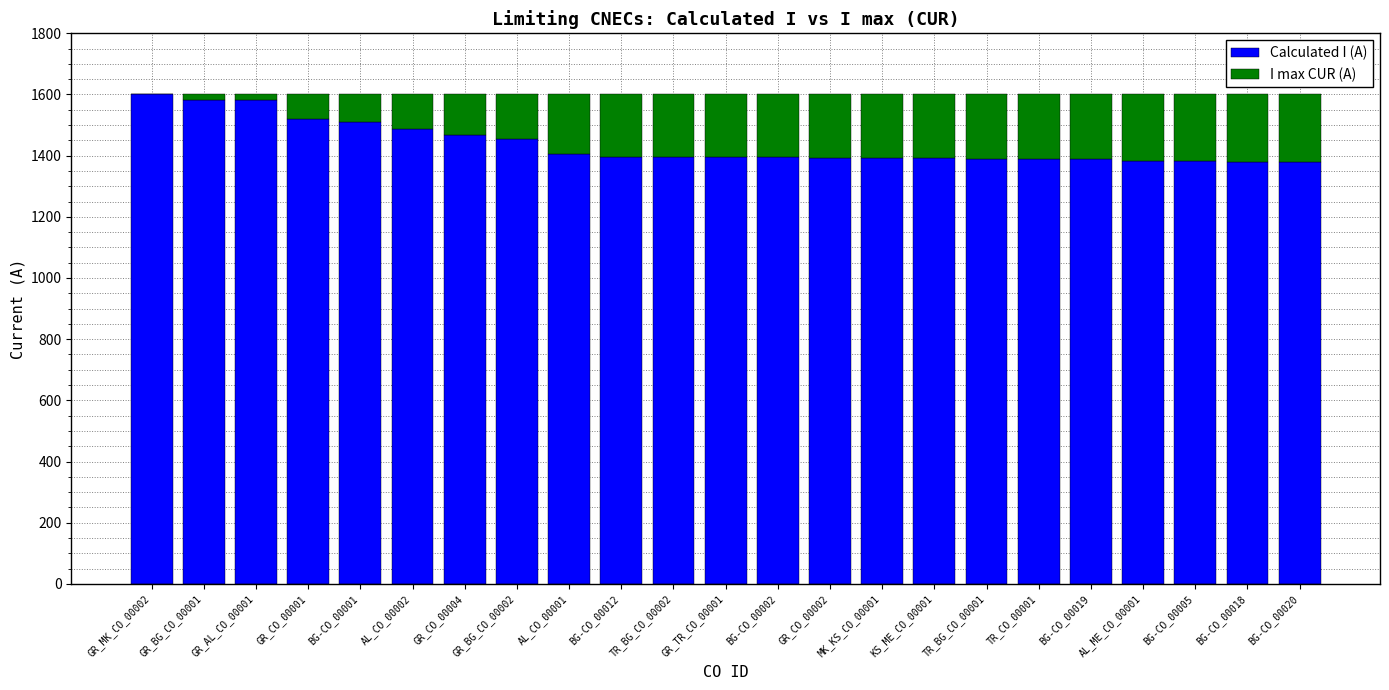

How many categories are shown in the chart?

23